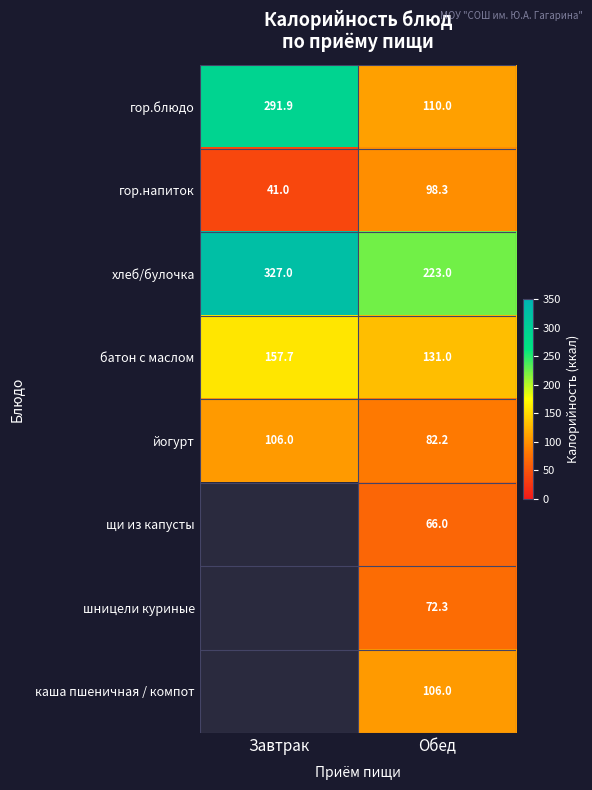

True or false: йогурт has a value of 28.0 at Завтрак.

False